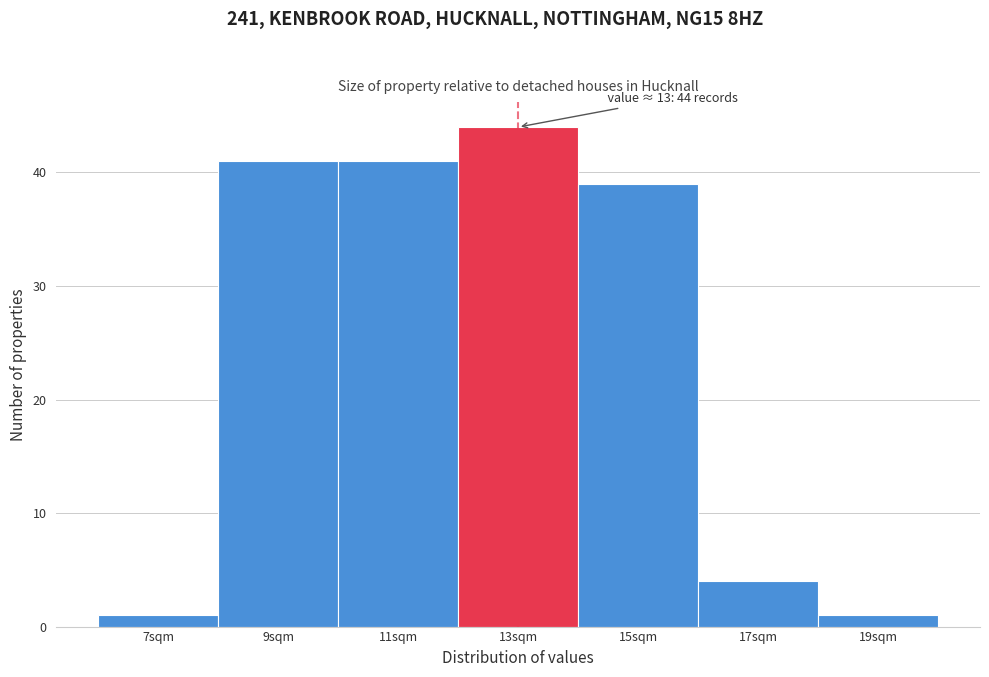

Reading left to right, what are all the values shown in this chart?

7sqm=1	9sqm=41	11sqm=41	13sqm=44	15sqm=39	17sqm=4	19sqm=1